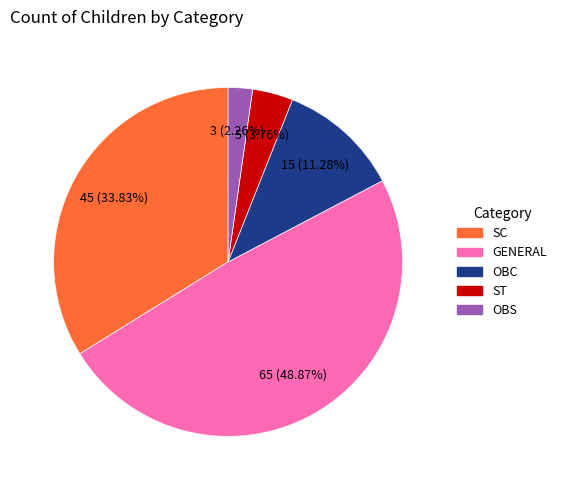

Is there any slice that represents more than half of the pie?

No